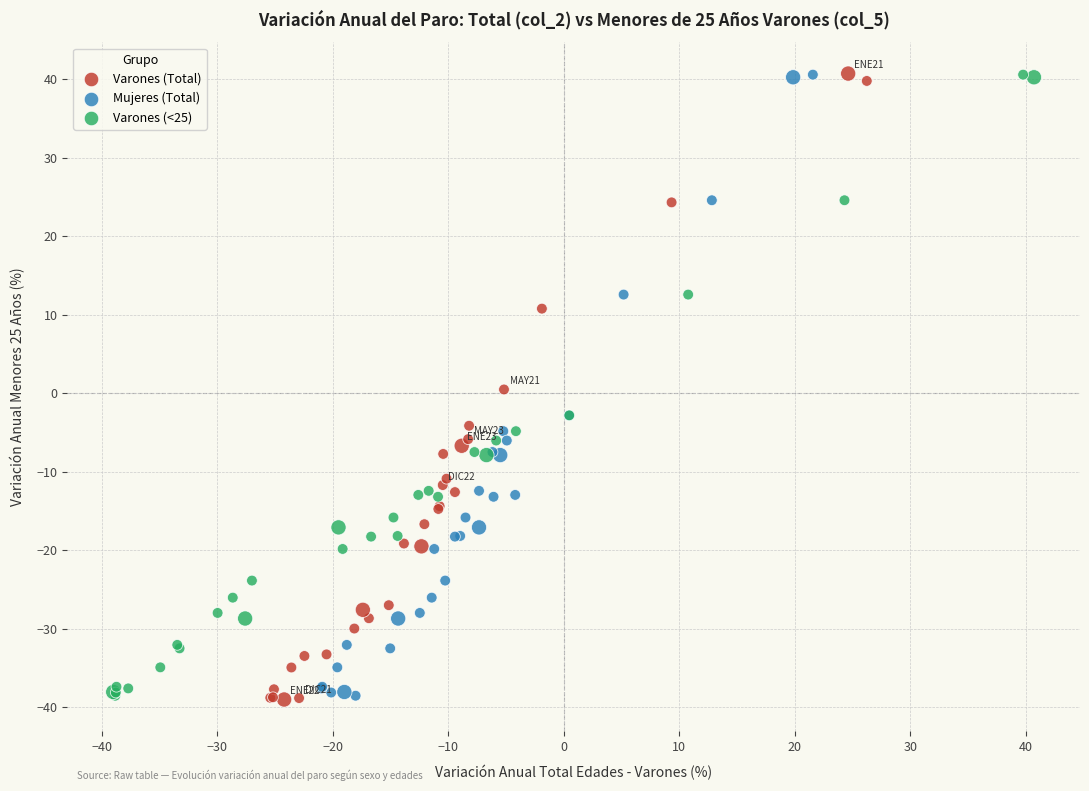

Which series has the largest Y range (max minus min)?

Varones (Total)